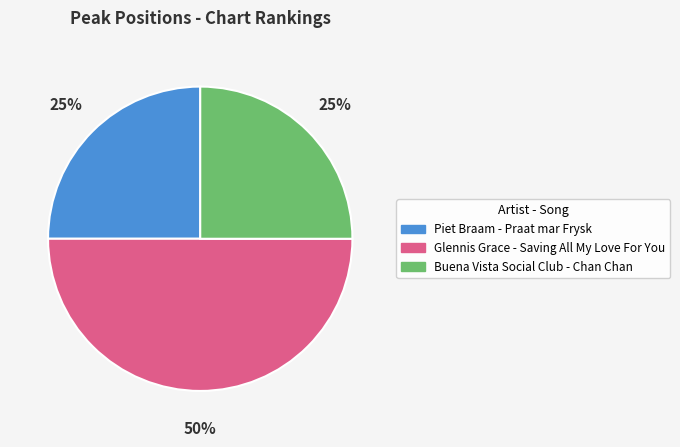

Which slice is the largest?

Glennis Grace - Saving All My Love For You